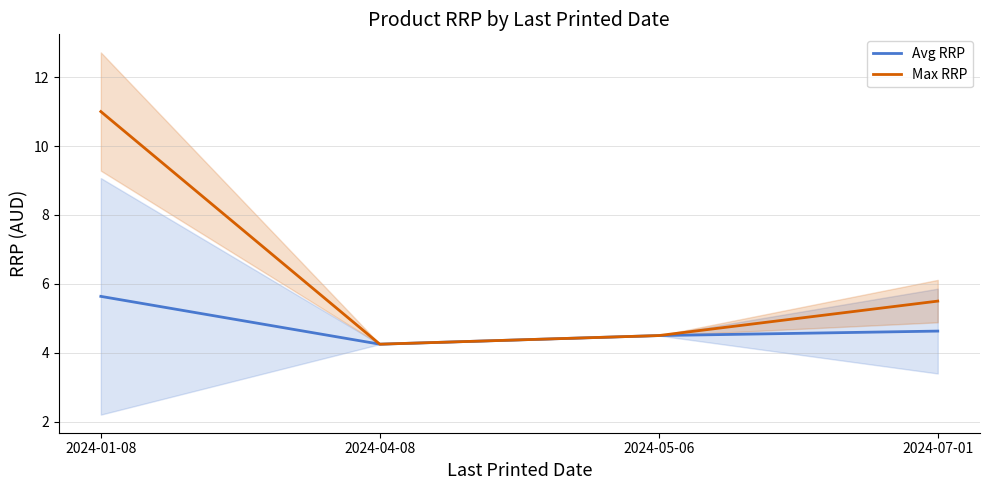

What is the highest value of the Avg RRP series?

5.6